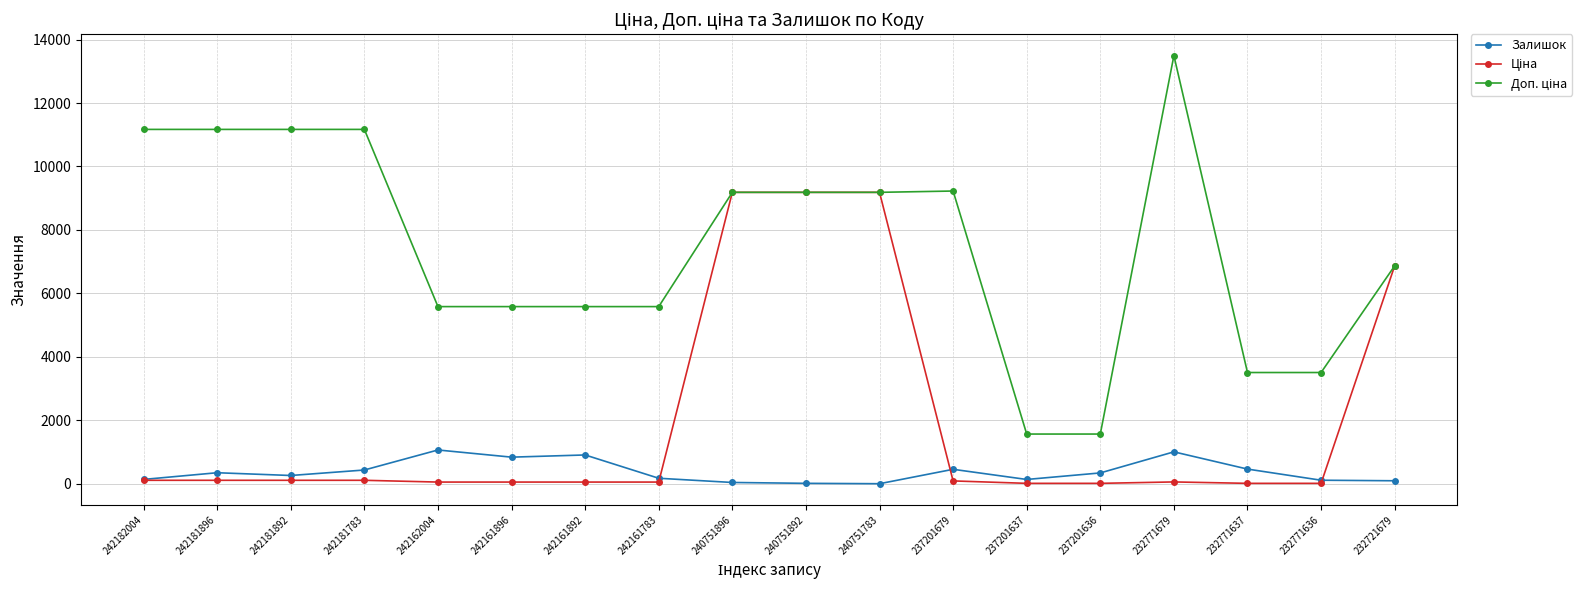

True or false: Залишок has more than 0 interior local peaks.

True